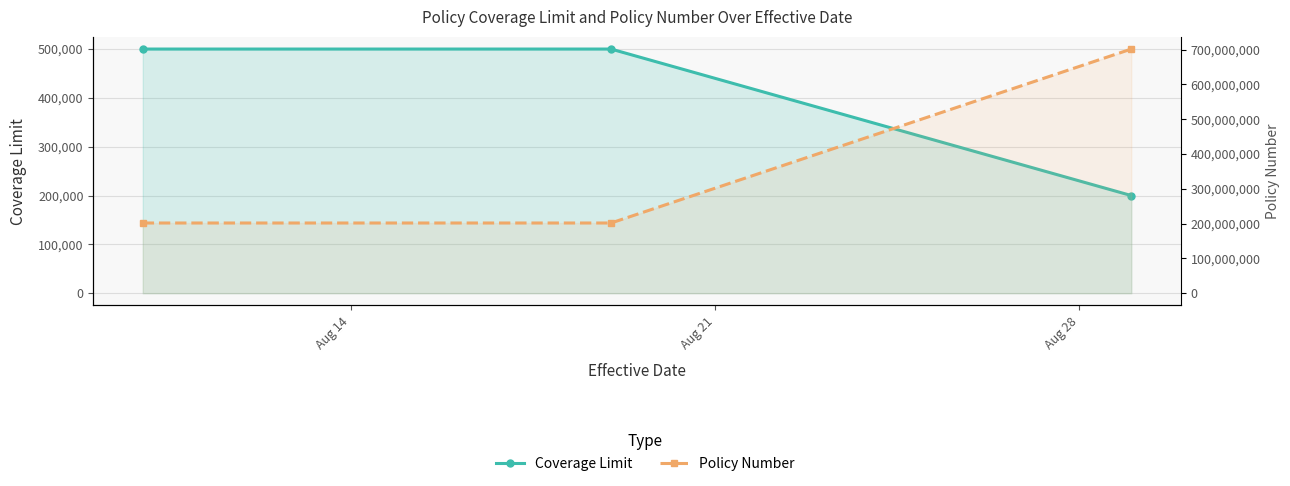

What value does the Policy Number series have at Aug 14, to the nearest 50?

201818500